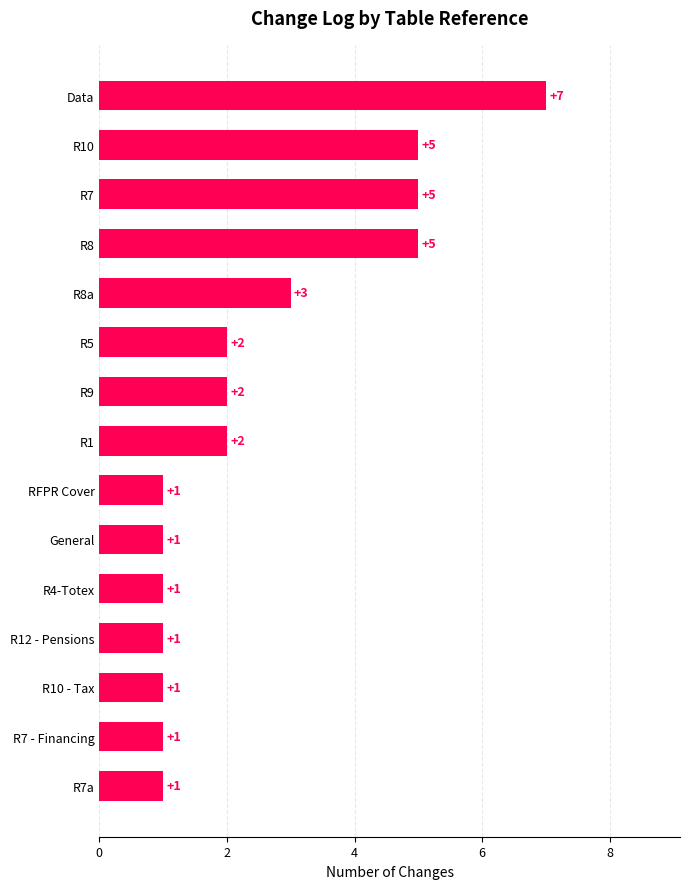

Is it true that the value at R4-Totex is 0?

False